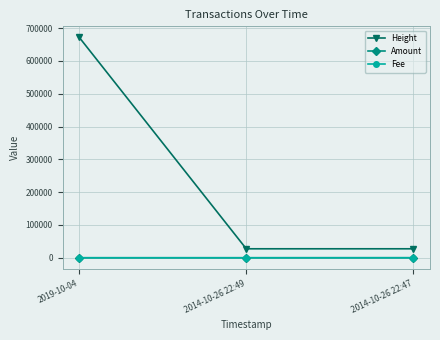

What is the highest value of the Height series?

671802.0